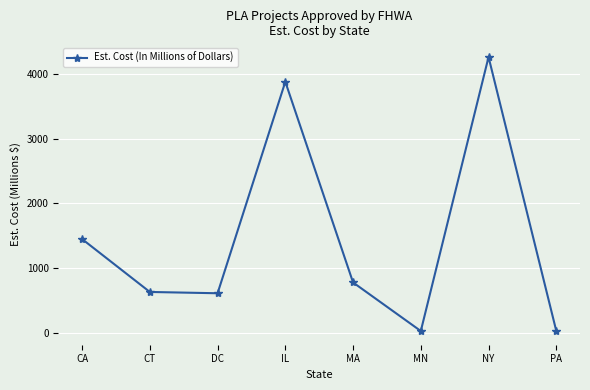

Is it true that the value at CA is 1446.0?

True